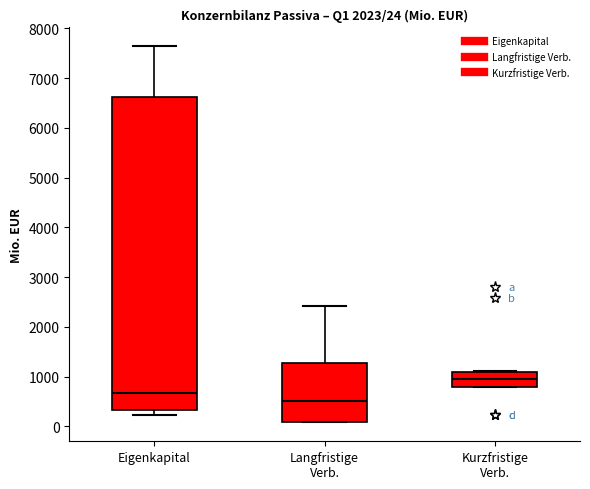

Which box is the tallest, from its lower edge to its upper edge?

Eigenkapital